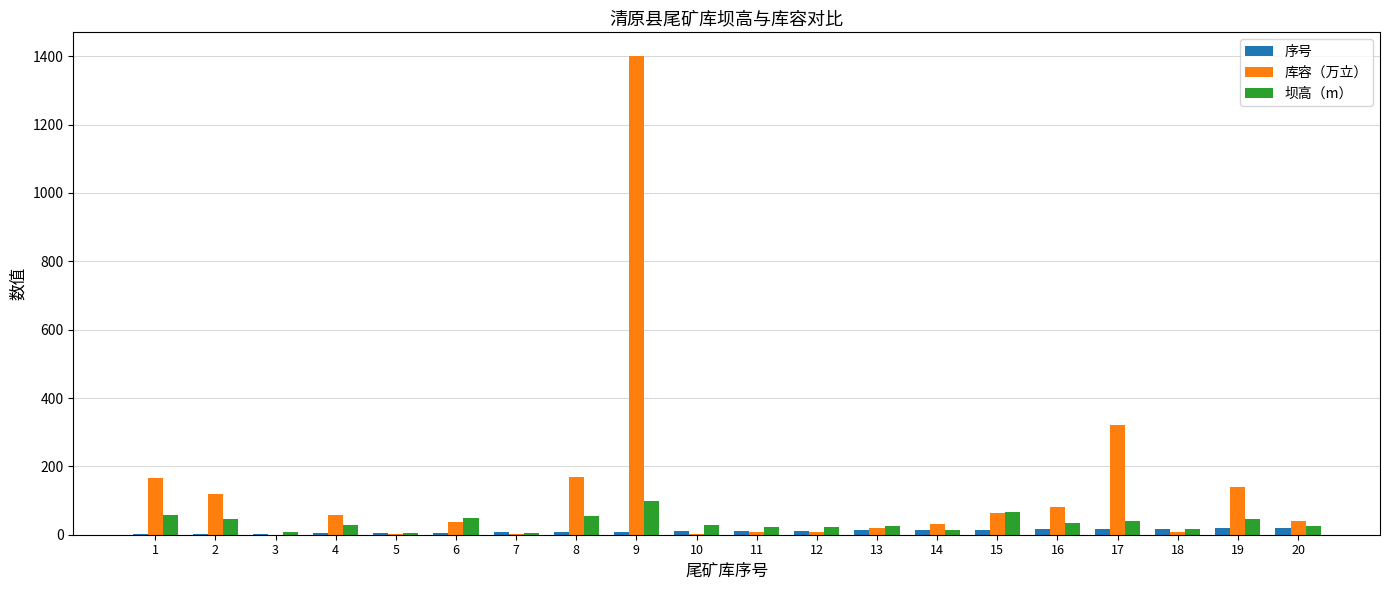

At which category is the sum across all series the highest?

9